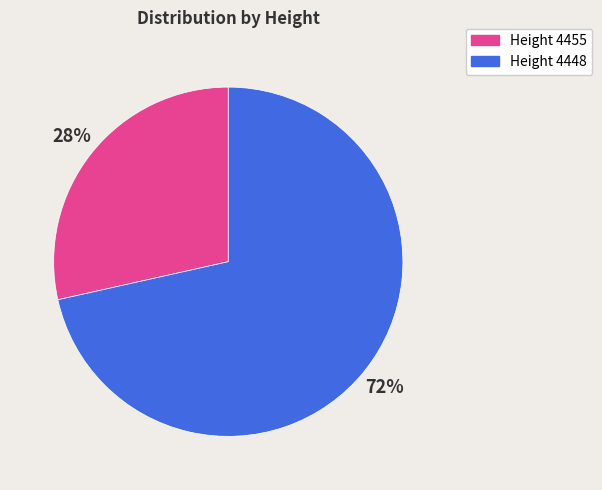

To the nearest percent, what is the average slice percentage?

50%